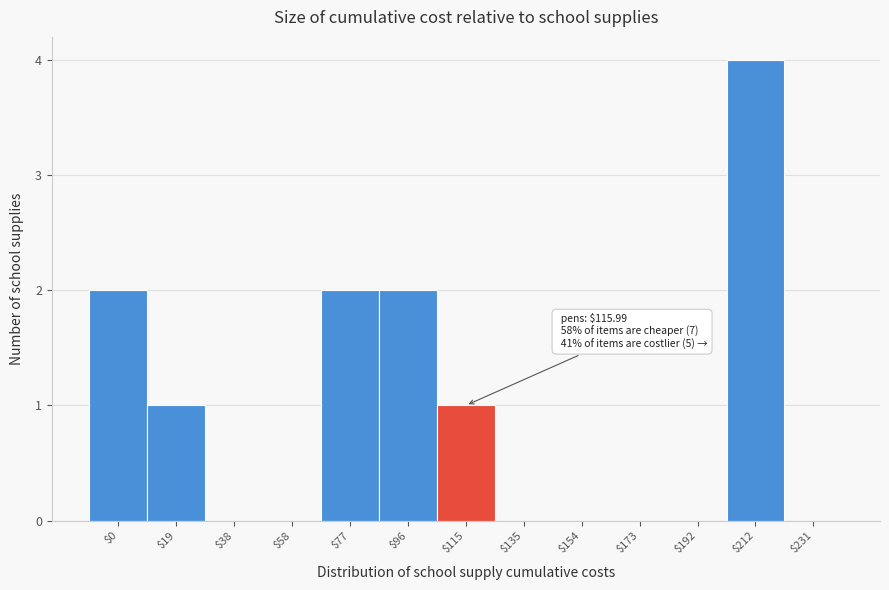

Which label corresponds to the largest value in the chart?

$212